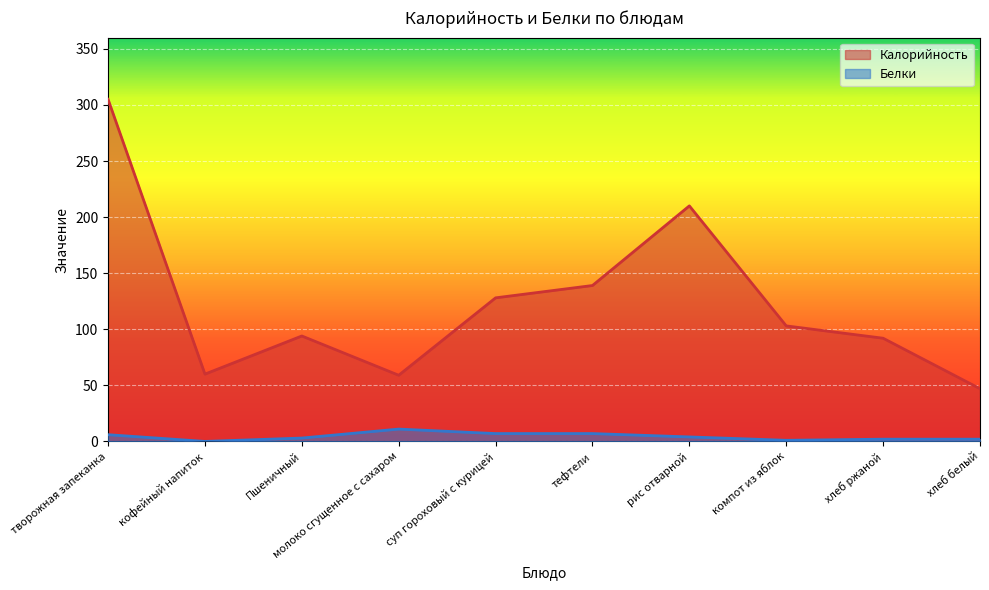

True or false: Калорийность and Белки cross at least once.

False